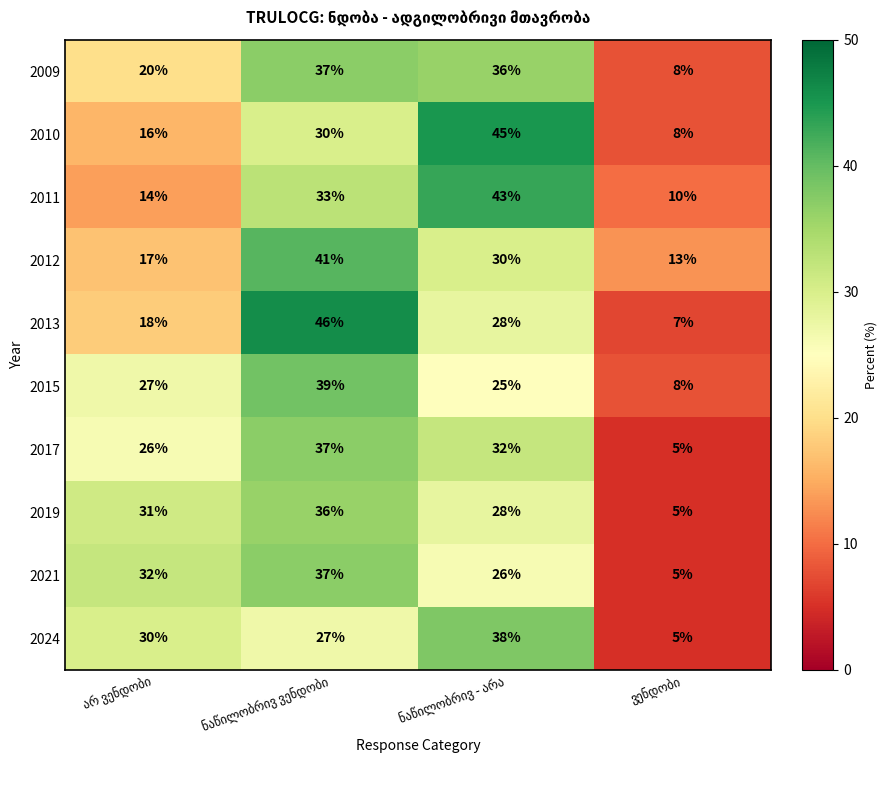

What is the difference between the second highest and second lowest values in the 2021 series?

6